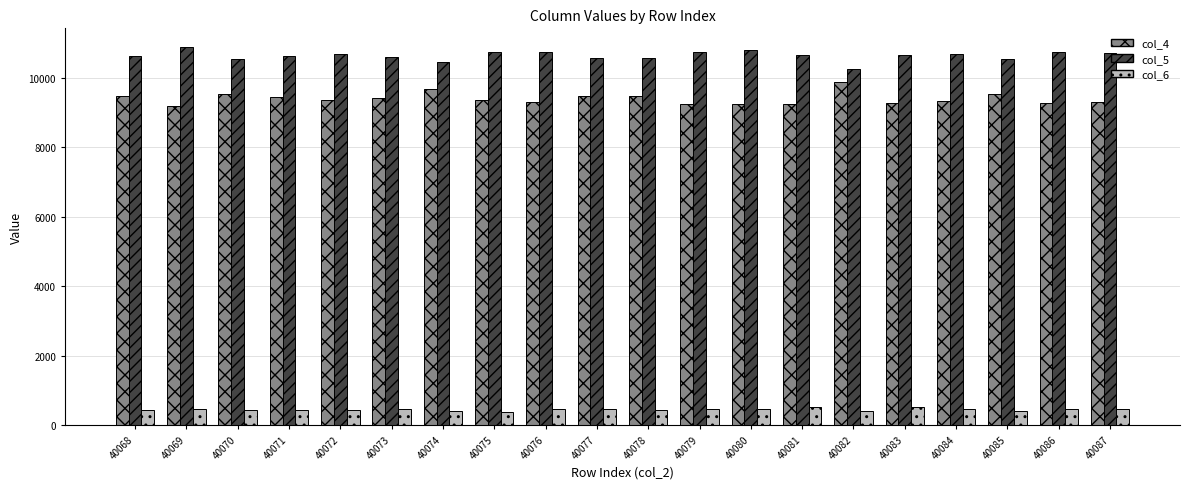

How many categories are shown in the chart?

20